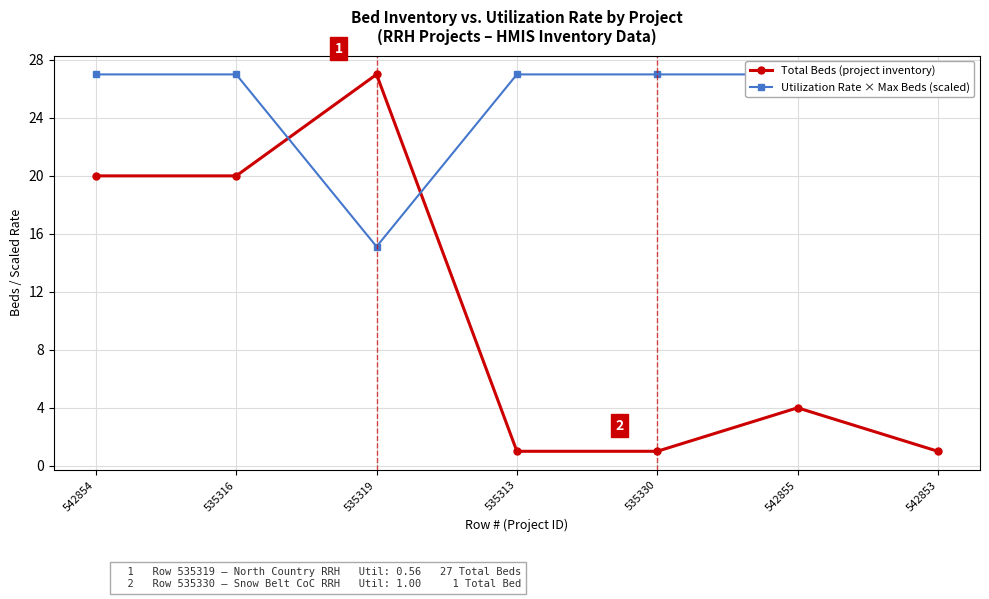

What are all the series names shown in the legend?

Total Beds (project inventory), Utilization Rate × Max Beds (scaled)